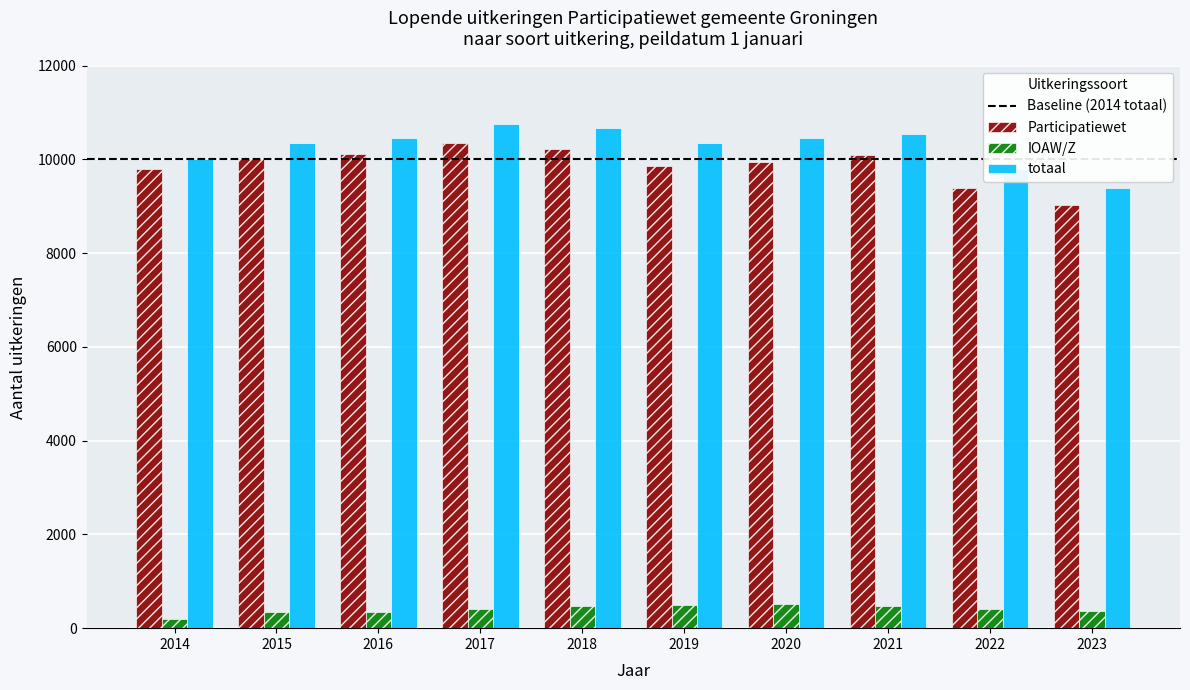

What is the total value across all series at 2023?

18760